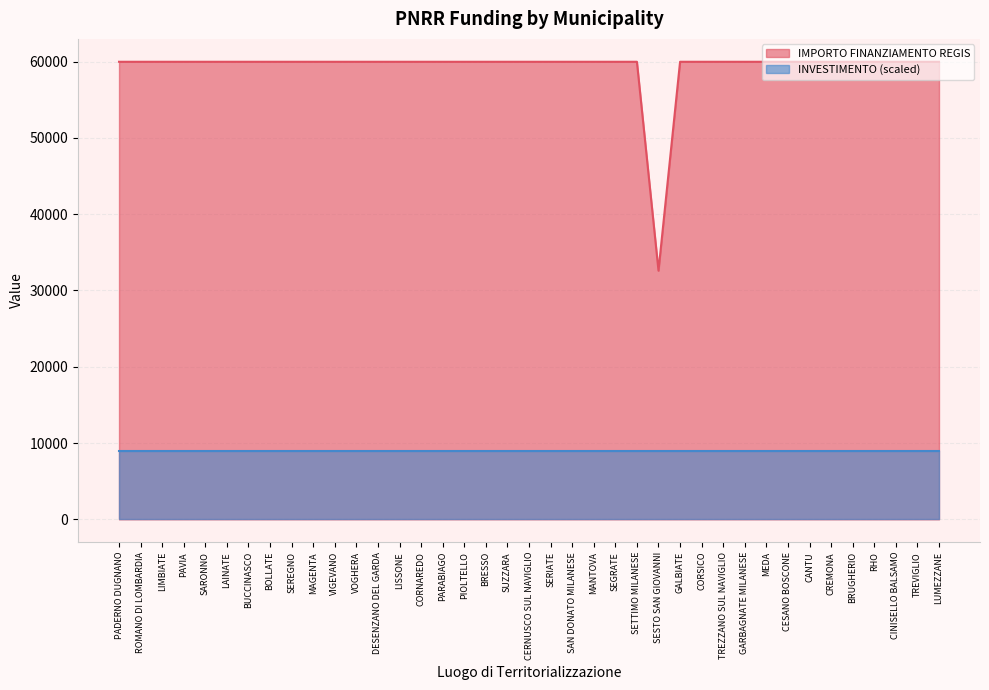

Between SARONNO and CINISELLO BALSAMO, which is larger?

SARONNO